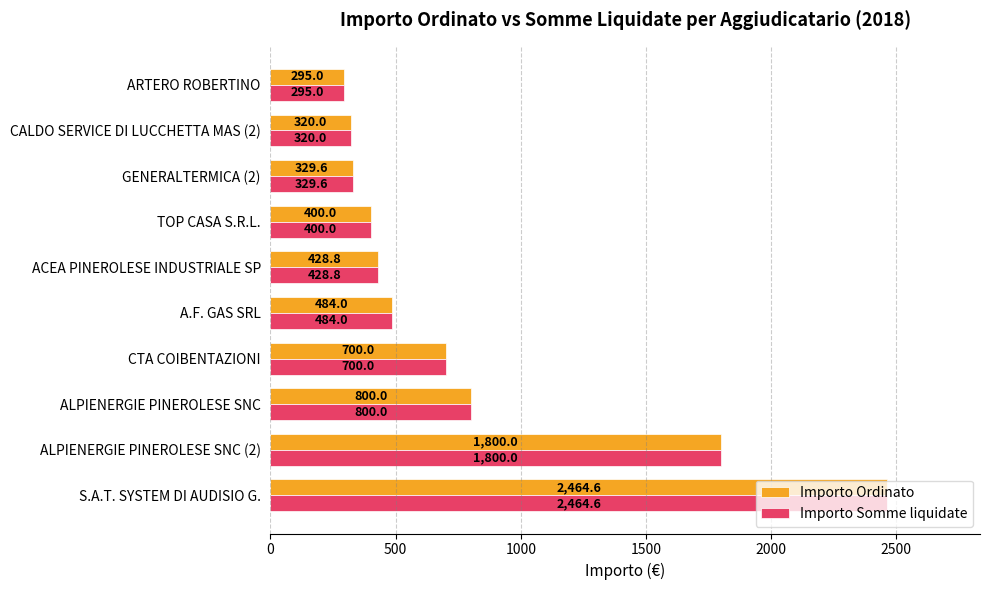

Where is Importo Ordinato nearest to the value 1379?

ALPIENERGIE PINEROLESE SNC (2)